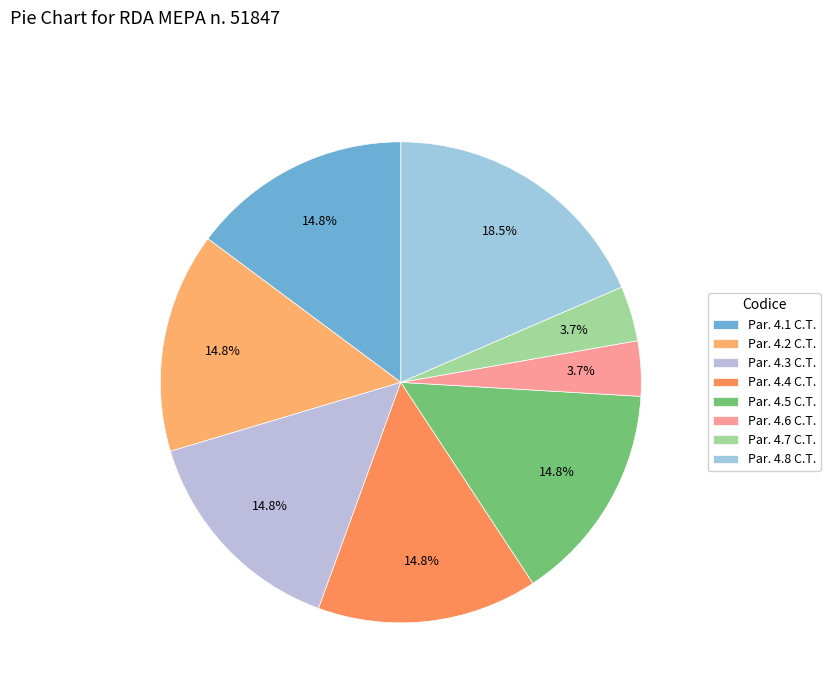

Does Par. 4.5 C.T. represent more than half of the total?

No